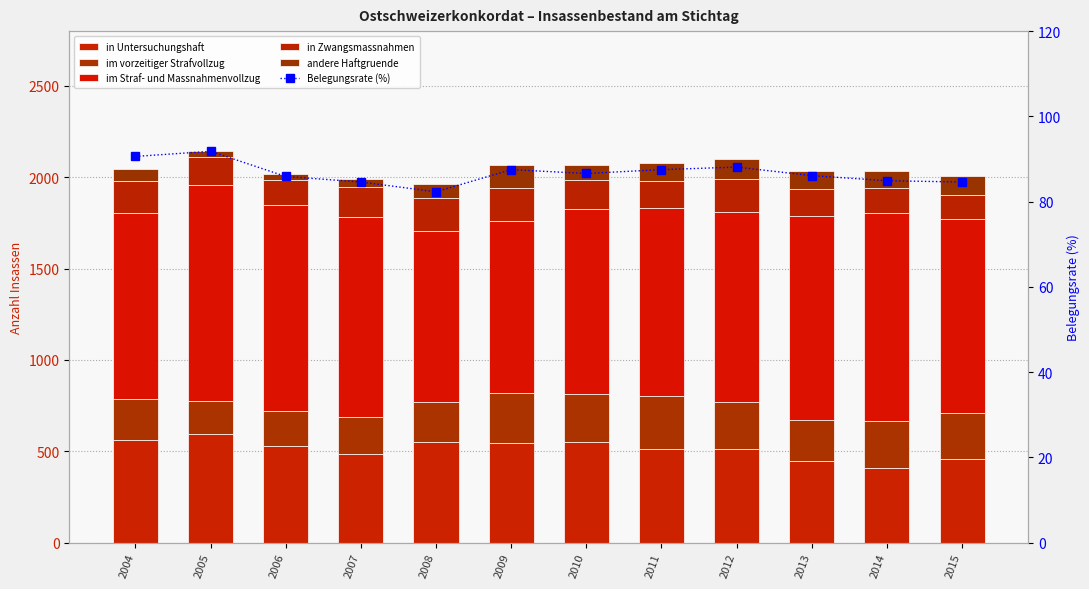

How many distinct data groups are displayed?

6